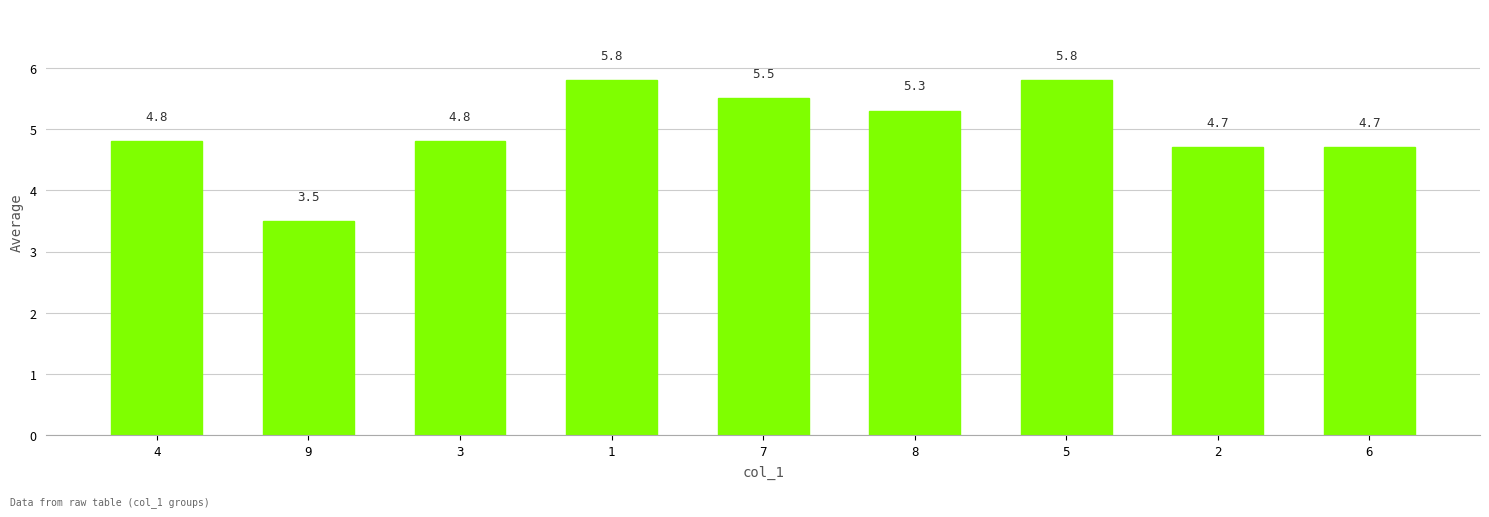

At which category does the chart reach its minimum across all series?

9